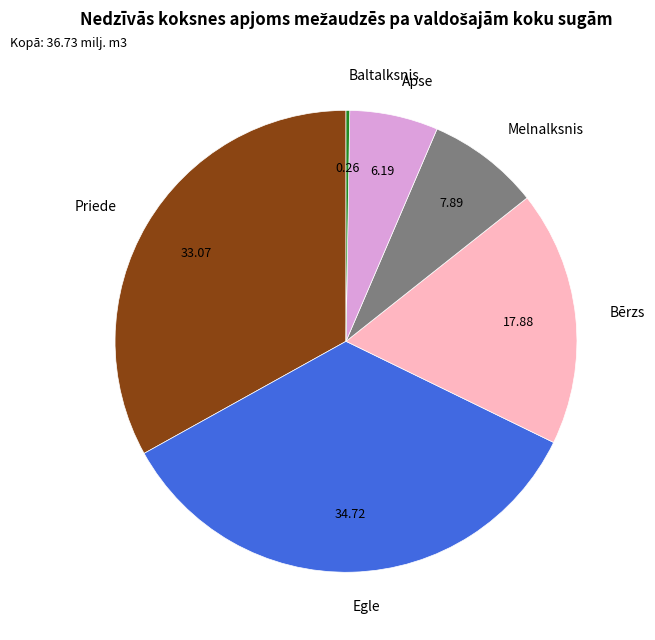

What is the largest slice in the pie chart?

Egle